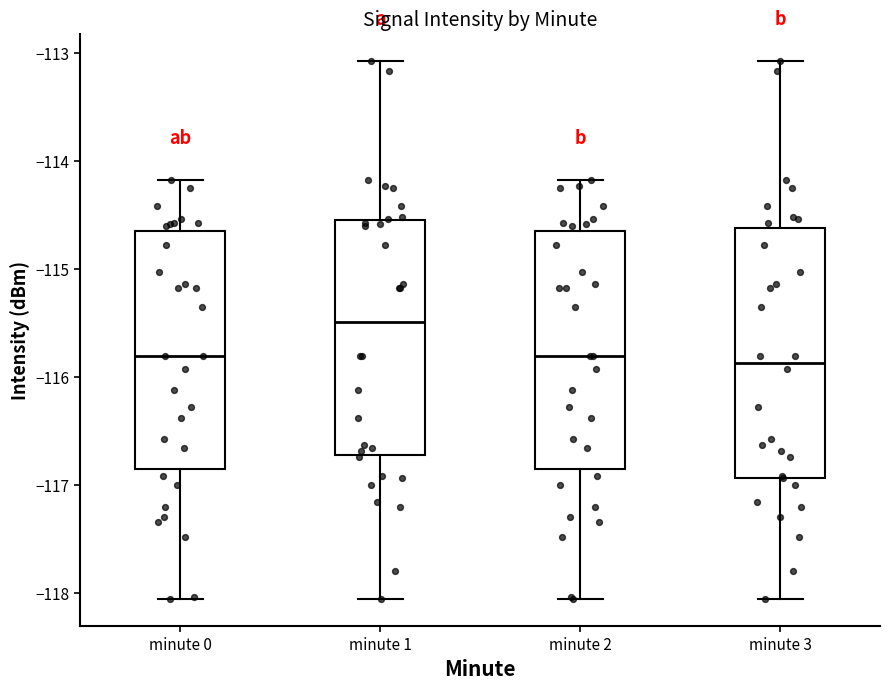

Where is the lower edge of the box for minute 1 on the y-axis? The values are not printed on the chart, so give them approximately, as read against the axis.

-116.7